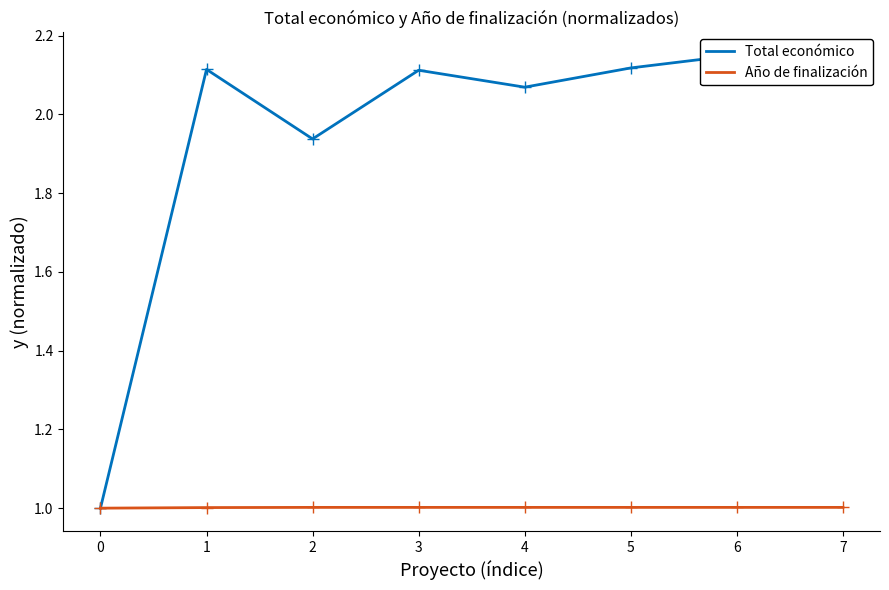

Between 5 and 2, which is larger?

5